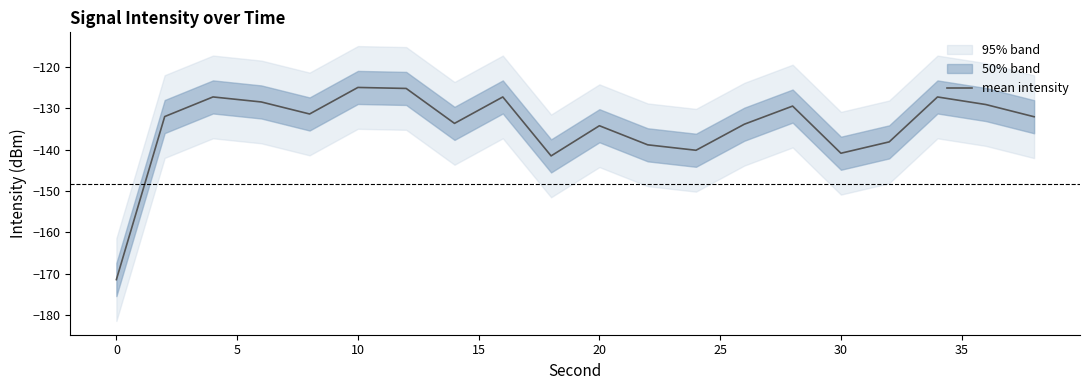

What is the maximum value for mean intensity?

-124.9